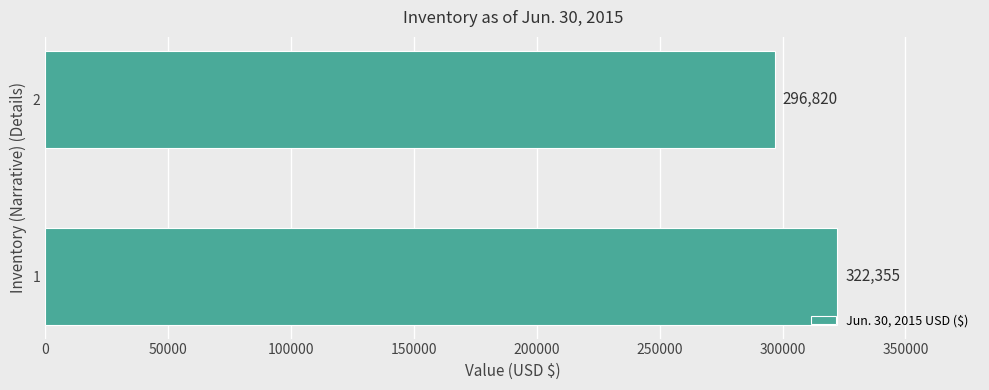

Reading bottom to top, extract all data points from this chart.

322355	296820